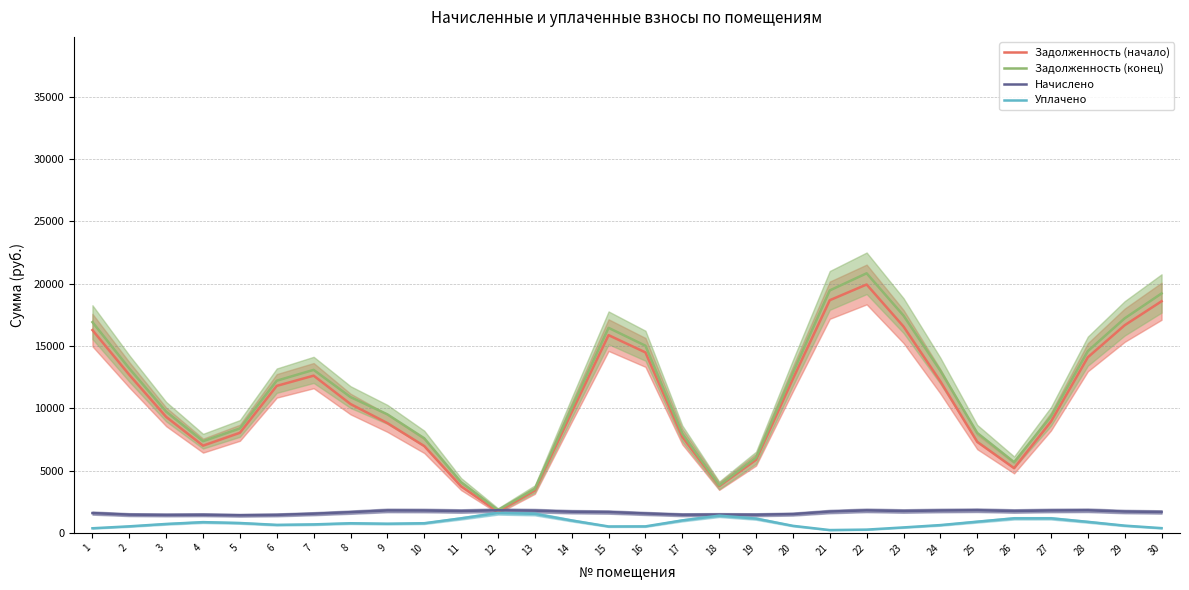

Where is Начислено nearest to the value 1632?

1